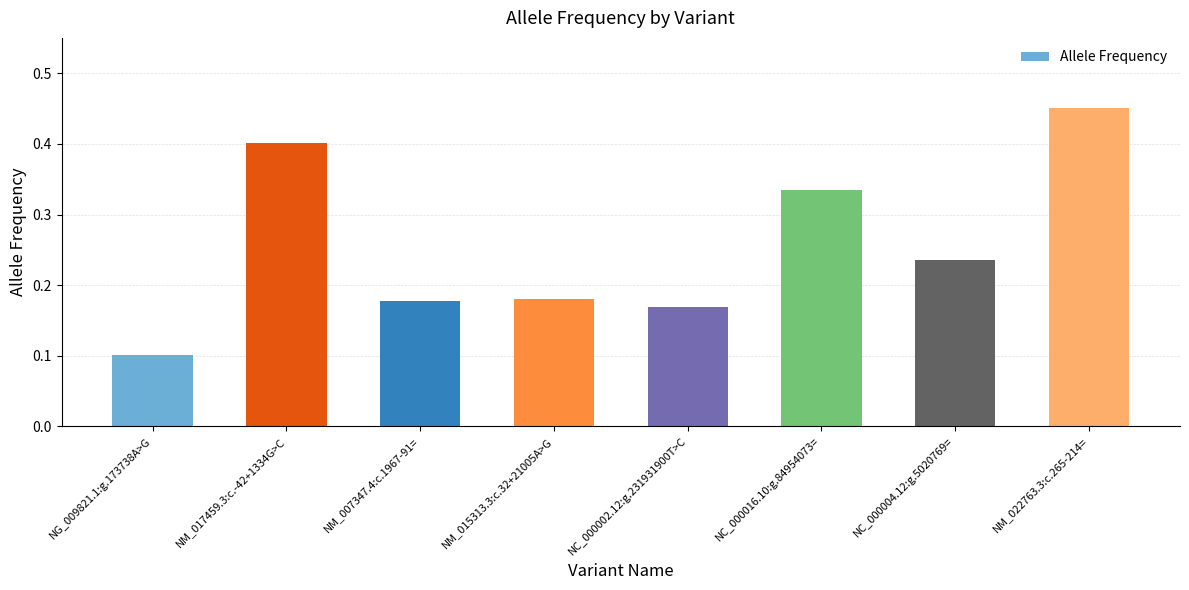

Does the chart contain any negative values?

No